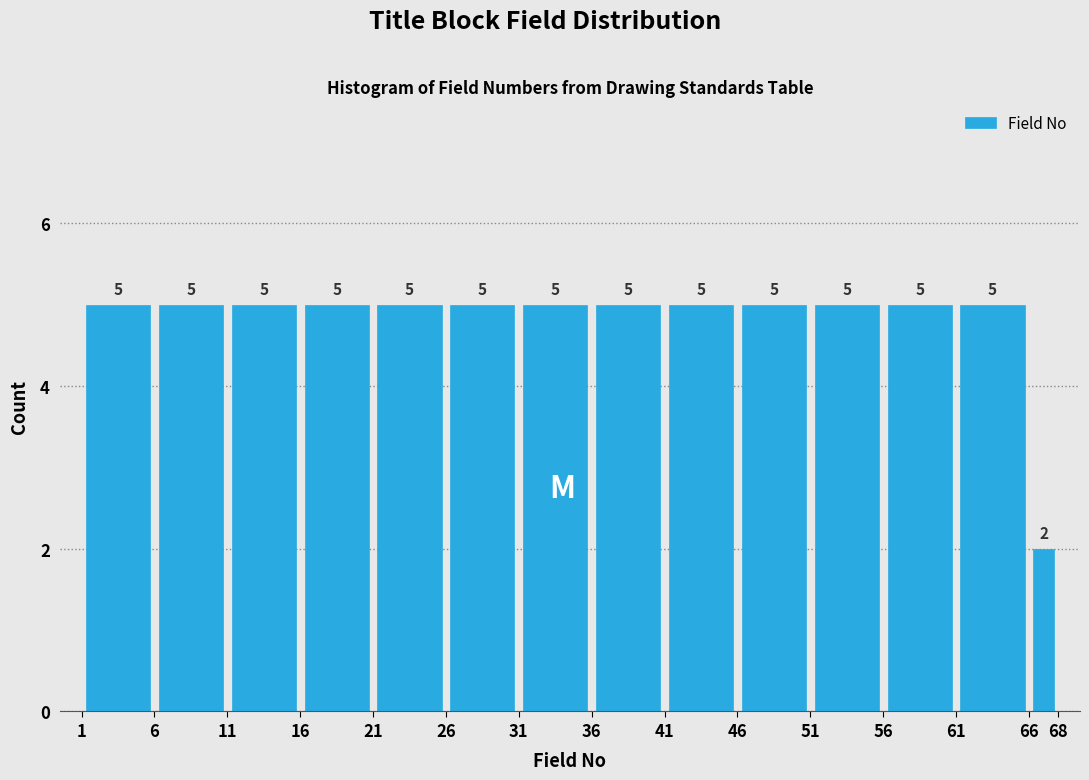

Reading left to right, list every bar in this chart as the range it spans on the x-axis followed by its height.

1 to 6: 5
6 to 11: 5
11 to 16: 5
16 to 21: 5
21 to 26: 5
26 to 31: 5
31 to 36: 5
36 to 41: 5
41 to 46: 5
46 to 51: 5
51 to 56: 5
56 to 61: 5
61 to 66: 5
66 to 68: 2